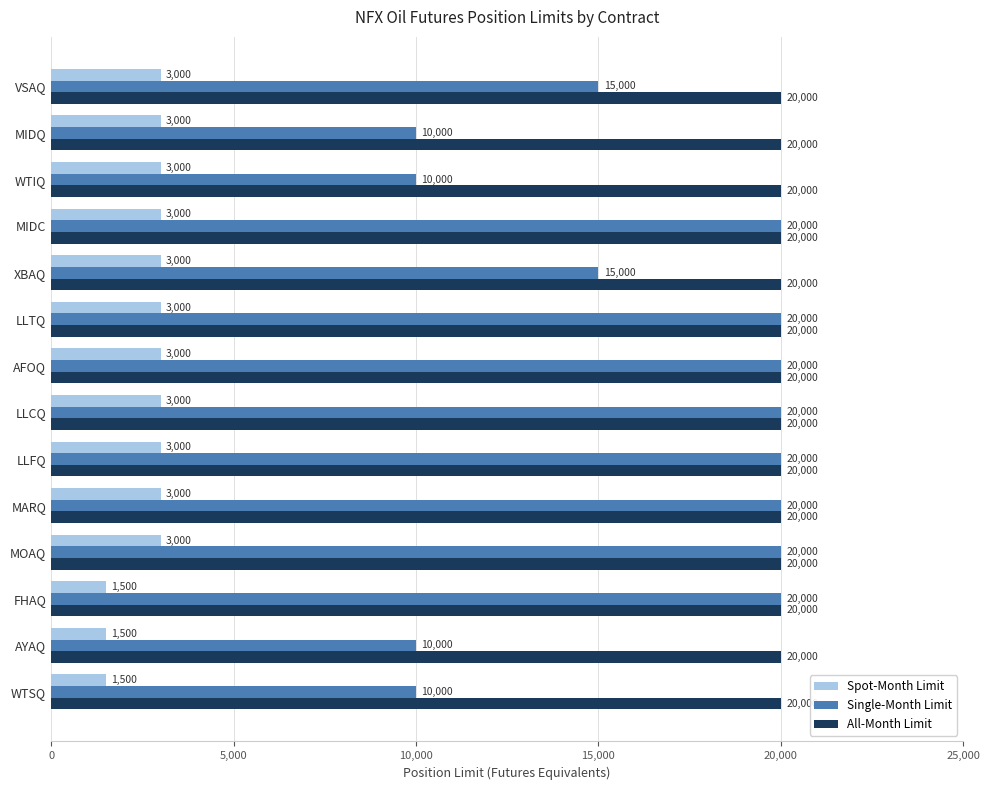

Which series has the widest spread of values?

Single-Month Limit